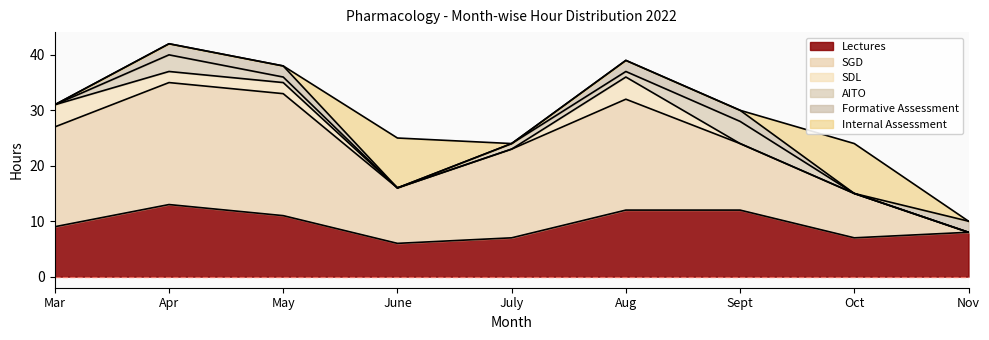

Between May and Aug, which series saw the biggest shift?

SGD